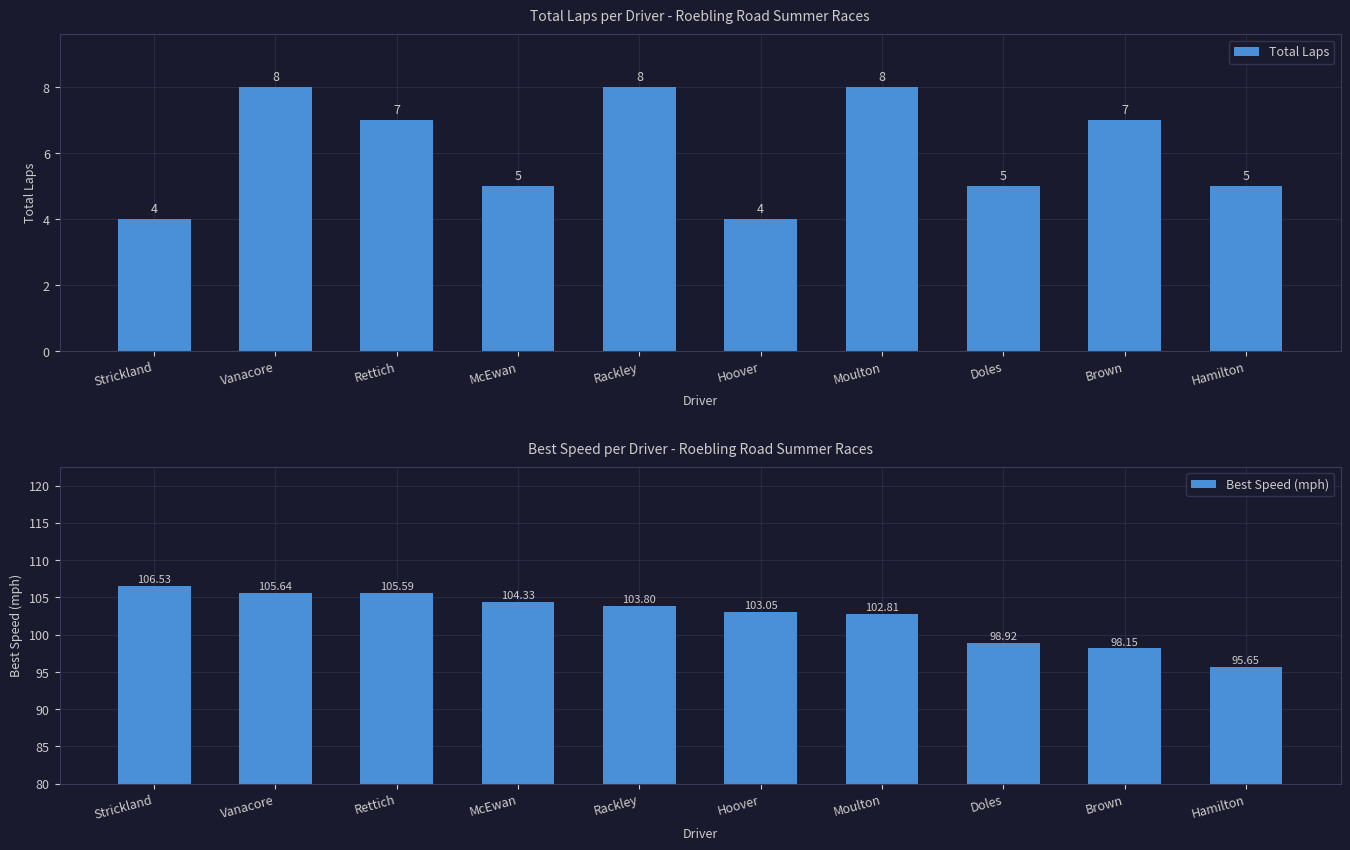

Count the number of data series in this chart.

2